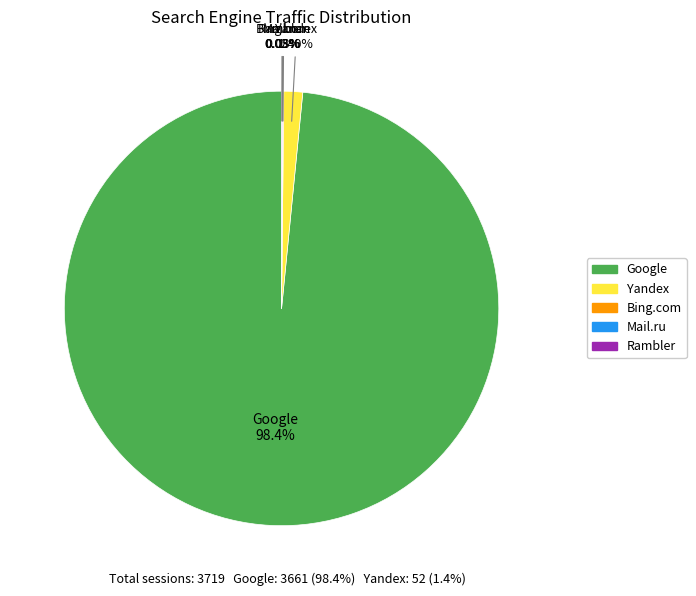

Is there a majority slice in this chart?

Yes